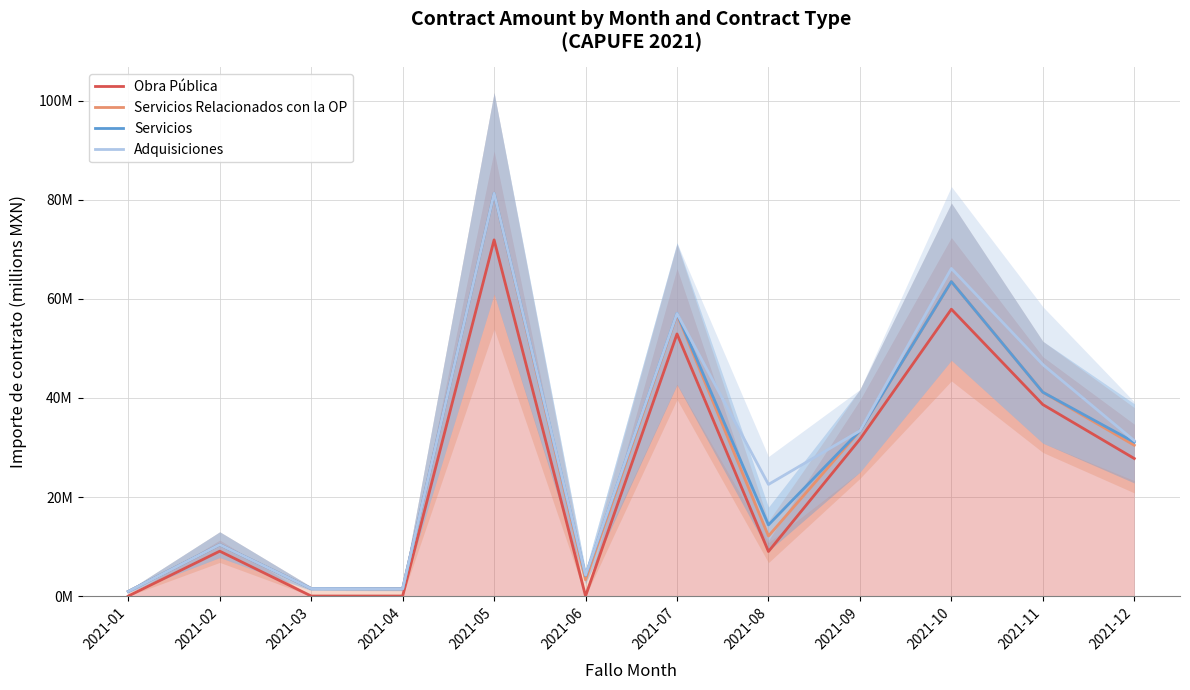

What is the average value of the Servicios Relacionados con la OP series?

28.0